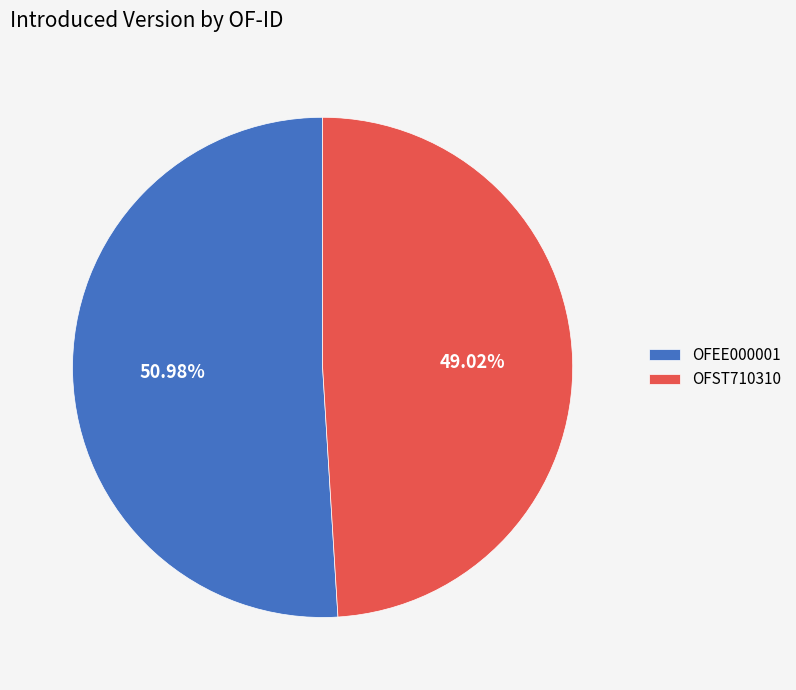

Combined, what portion of the pie is OFEE000001 and OFST710310?

100.0%